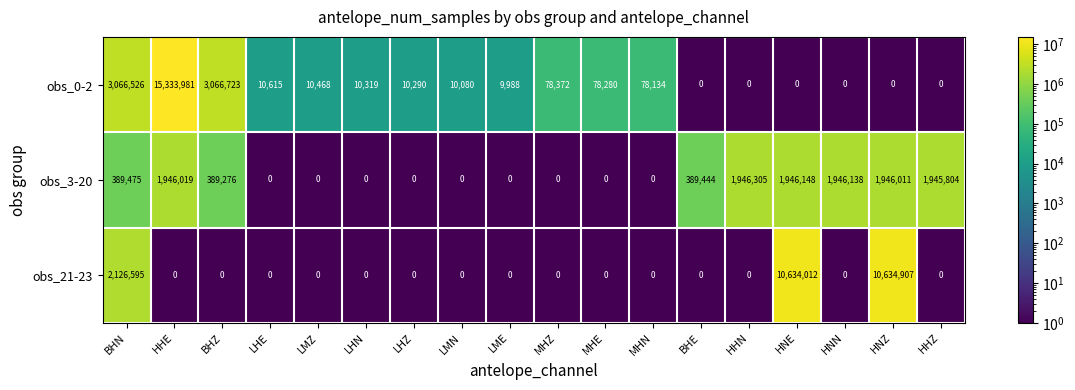

At which label is obs_21-23 closest to 5317453?

BHN